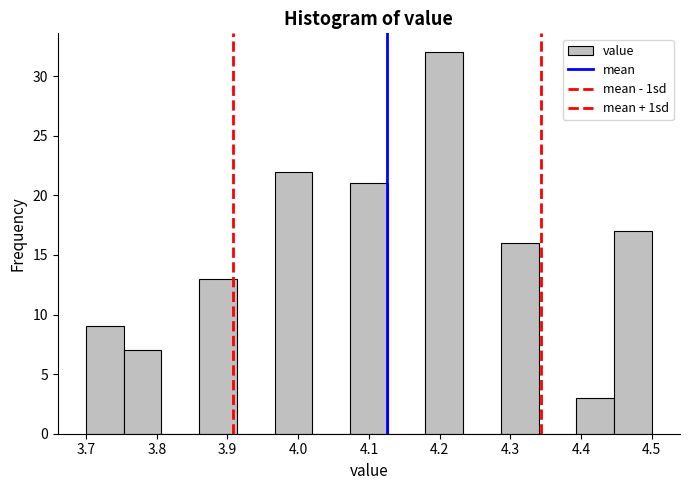

Reading left to right, transcribe this chart: for each bar, give the range it covers on the x-axis and its height. Neither the bar edges nor the heights are printed on the chart, so give them approximately, as read against the axes.

3.70 to 3.75: 9
3.75 to 3.81: 7
3.81 to 3.86: 0
3.86 to 3.91: 13
3.91 to 3.97: 0
3.97 to 4.02: 22
4.02 to 4.07: 0
4.07 to 4.13: 21
4.13 to 4.18: 0
4.18 to 4.23: 32
4.23 to 4.29: 0
4.29 to 4.34: 16
4.34 to 4.39: 0
4.39 to 4.45: 3
4.45 to 4.50: 17